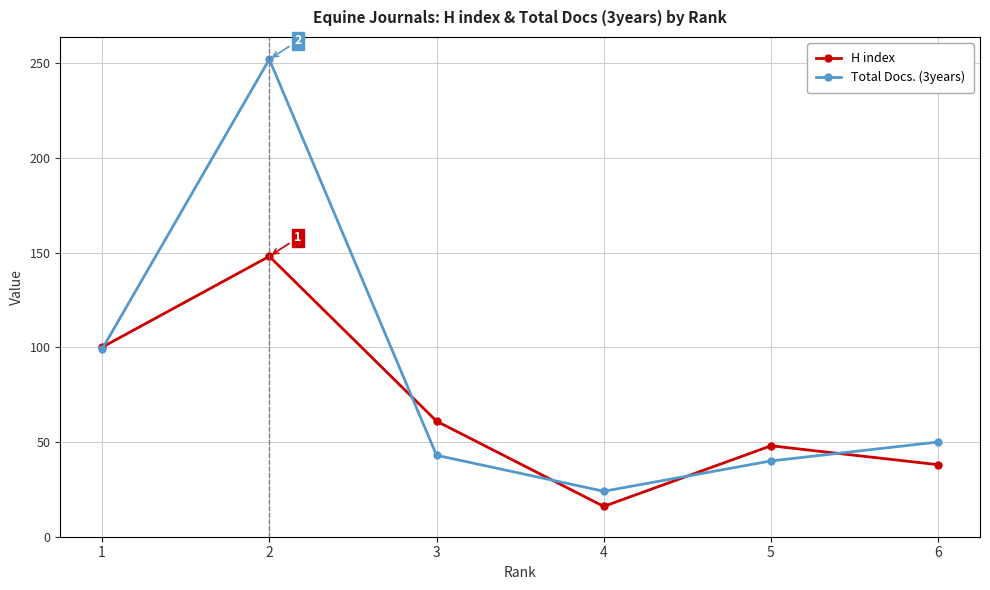

What are all the series names shown in the legend?

H index, Total Docs. (3years)